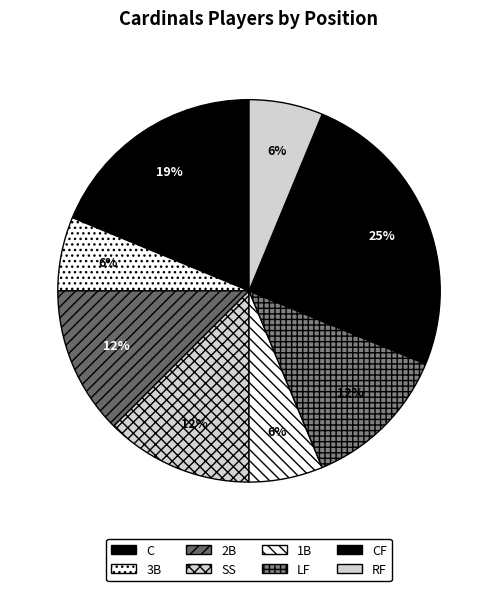

Does CF represent more than half of the total?

No